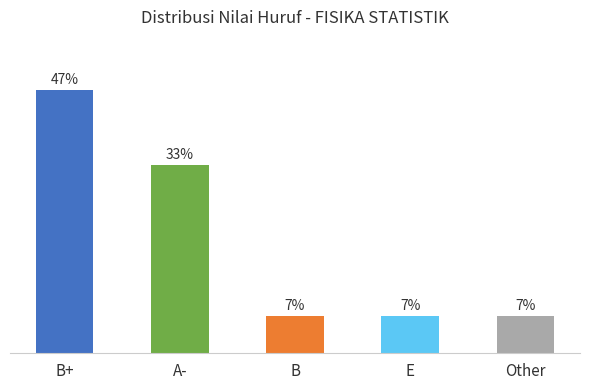

Does the chart contain any negative values?

No